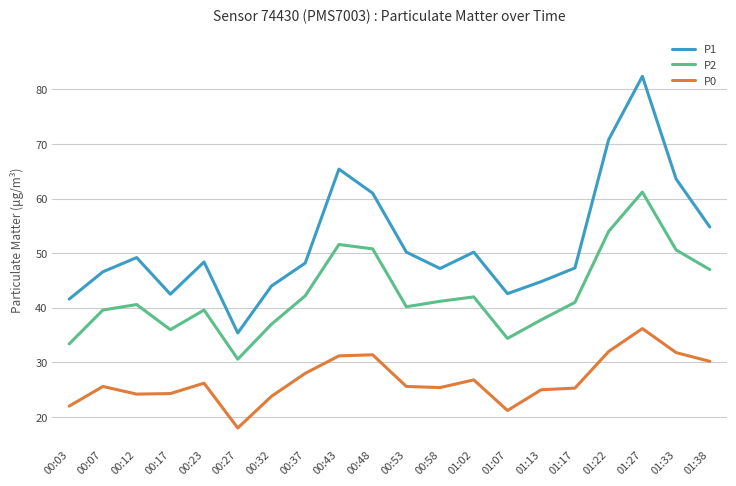

At which category does the chart reach its minimum across all series?

00:27